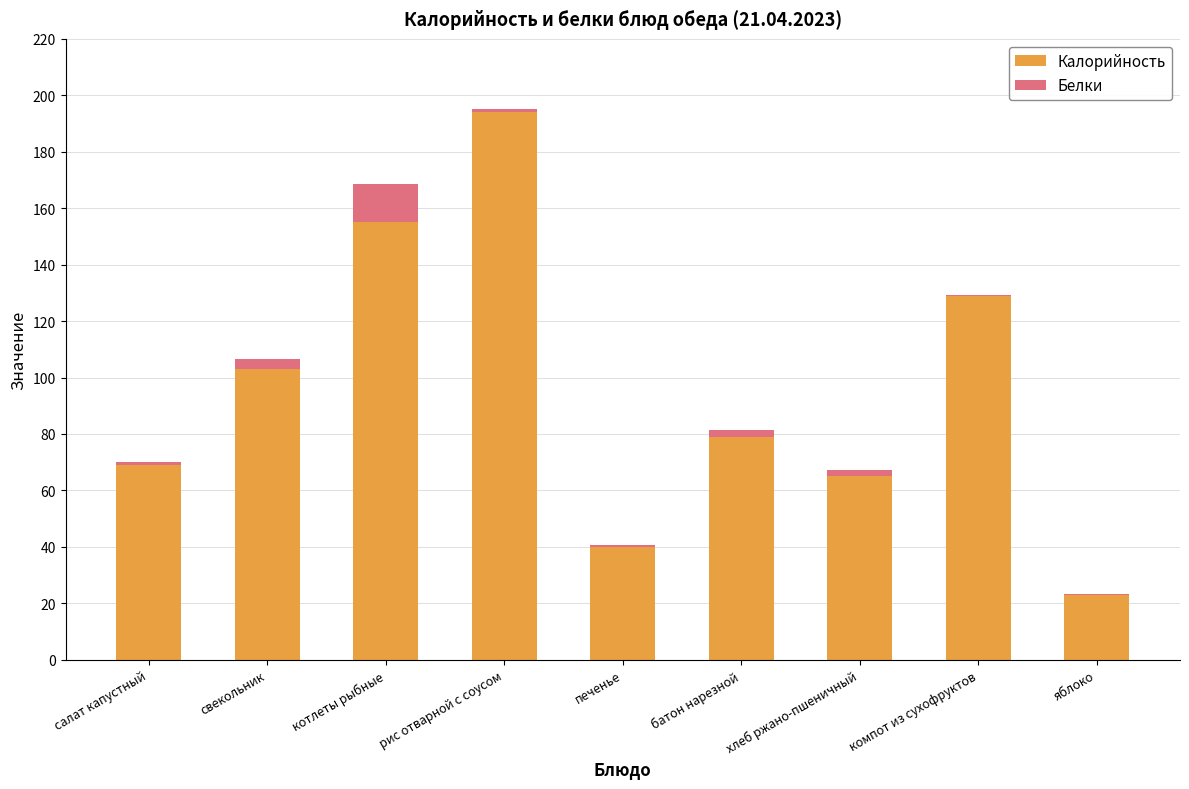

True or false: Калорийность has a value of 23.0 at яблоко.

True